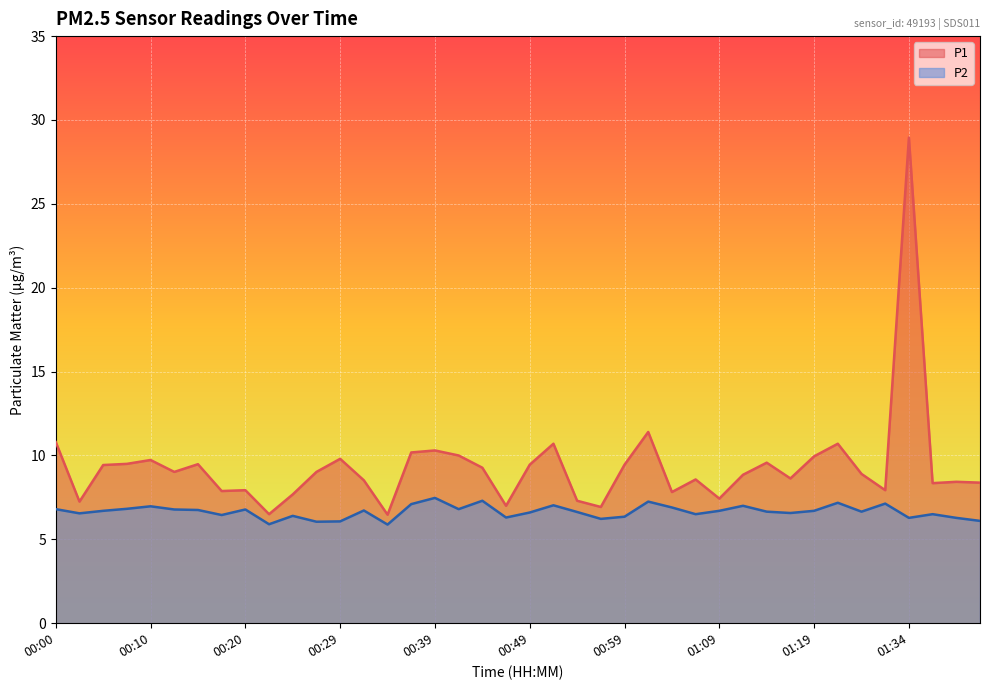

What is the smallest value displayed?

5.9